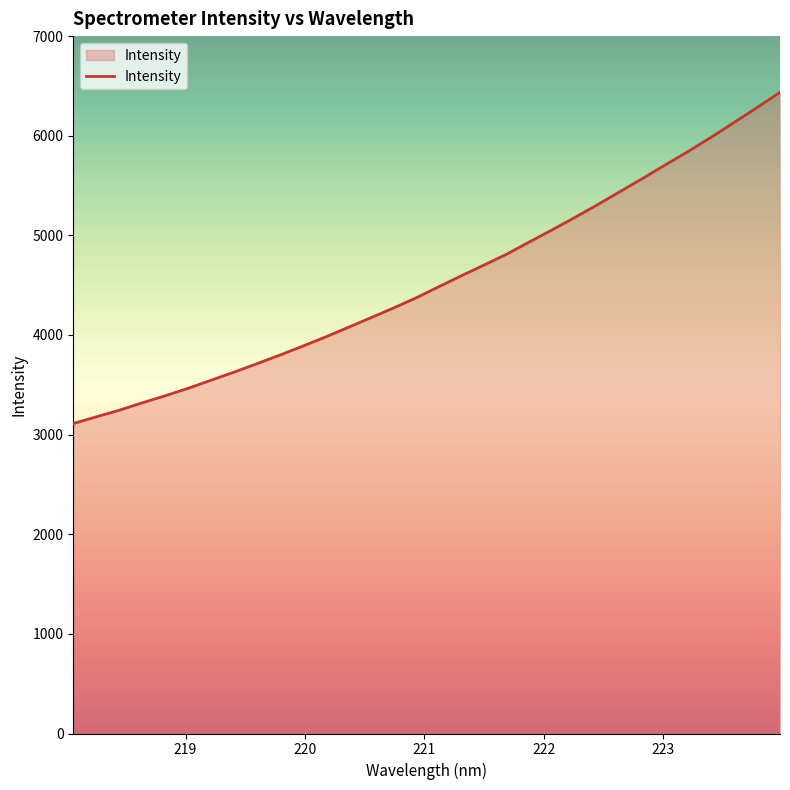

What is the greatest value displayed?

6436.0